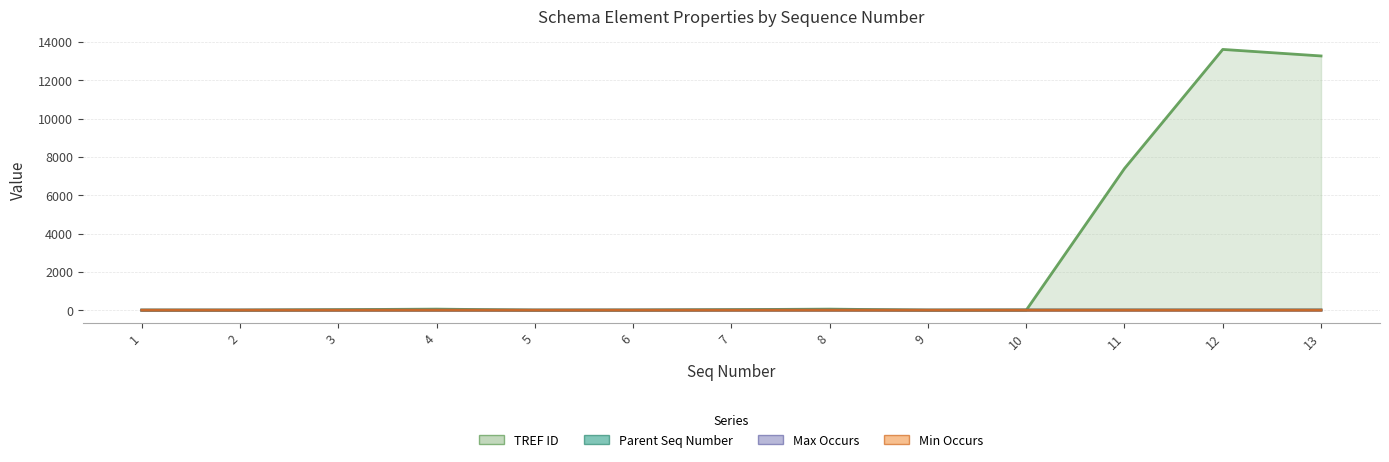

Reading left to right, list all the values displayed in this chart.

Parent Seq Number: 0	0	2	2	0	5	6	6	0	9	10	10	10
Min Occurs: 0	0	1	1	0	1	1	1	0	1	1	1	1
Max Occurs: 0	1	1	1	0	1	1	1	0	1	1	1	1
TREF ID: 0	0	26	55	0	0	26	55	0	0	7395	13611	13270